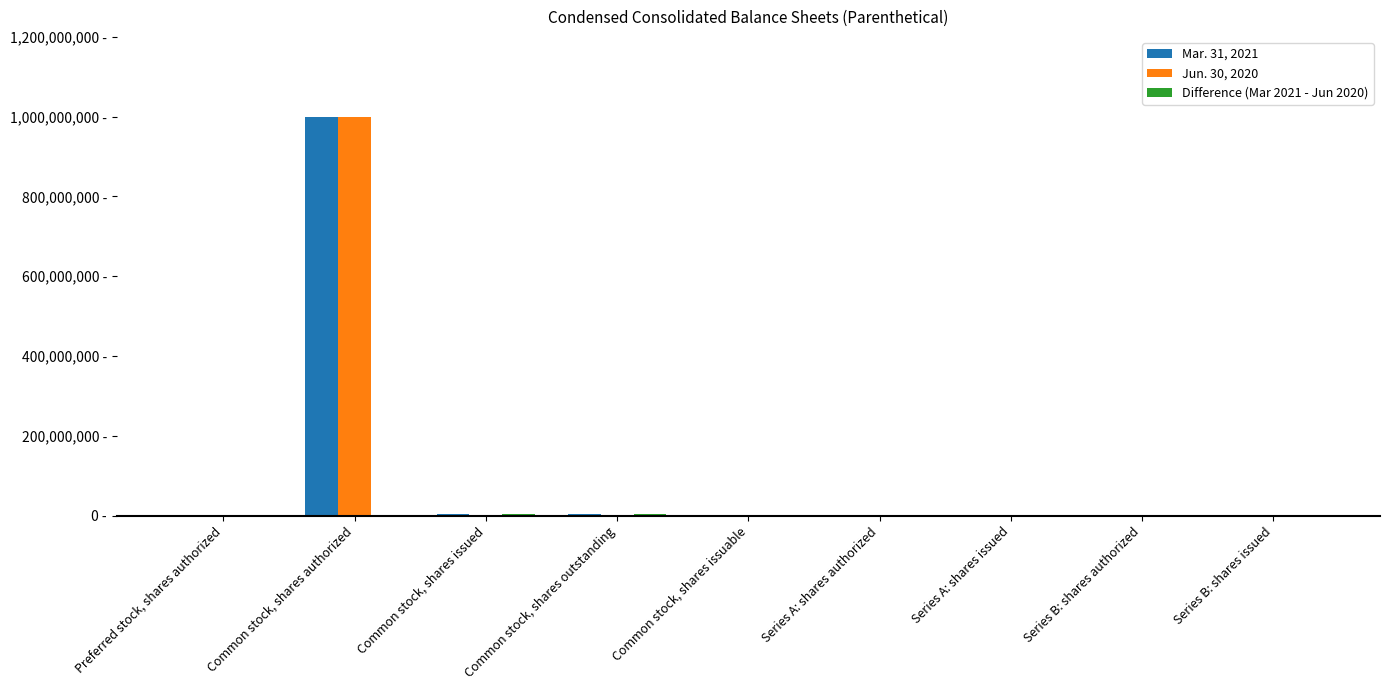

Rank the categories by Jun. 30, 2020 value from lowest to highest.

Common stock, shares issuable, Series B: shares issued, Series B: shares authorized, Common stock, shares issued, Common stock, shares outstanding, Series A: shares authorized, Series A: shares issued, Preferred stock, shares authorized, Common stock, shares authorized